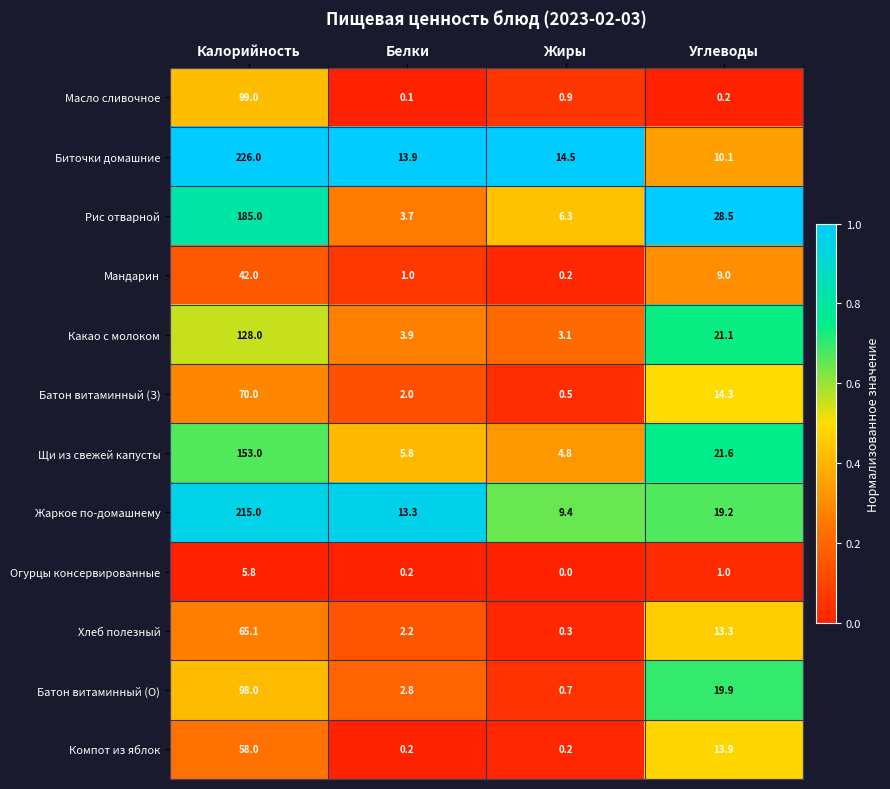

The value of Жаркое по-домашнему at Жиры is 9.4. True or false?

True